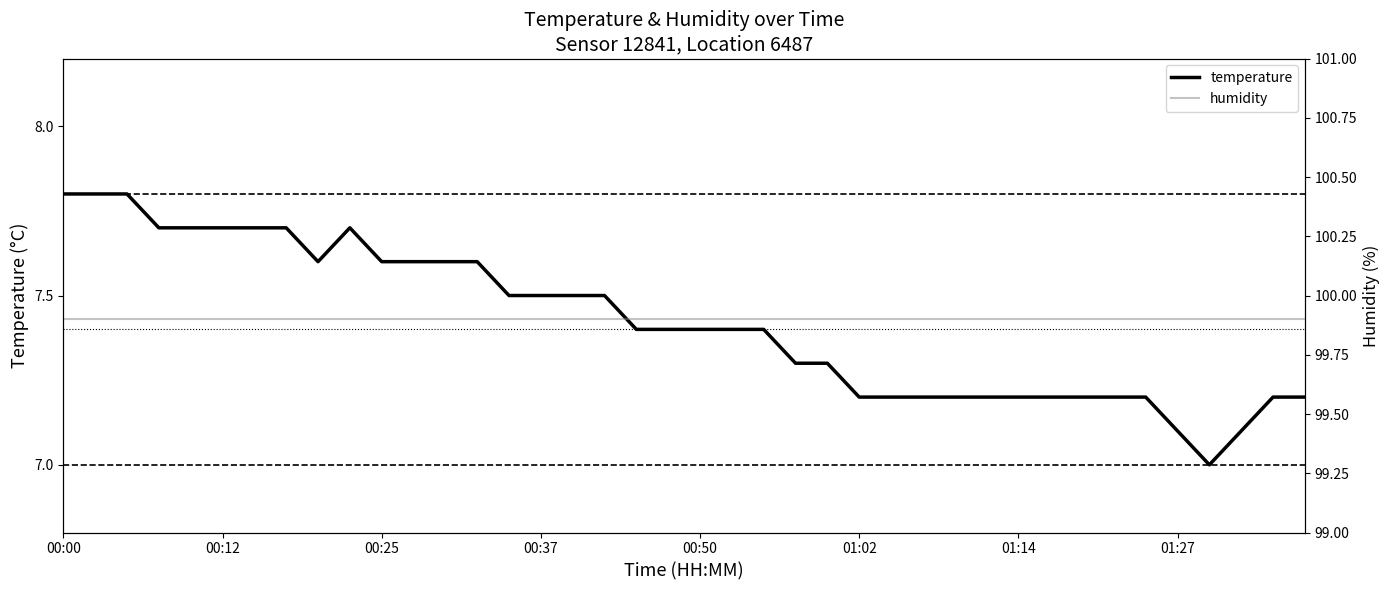

How many lines are shown in the chart?

2